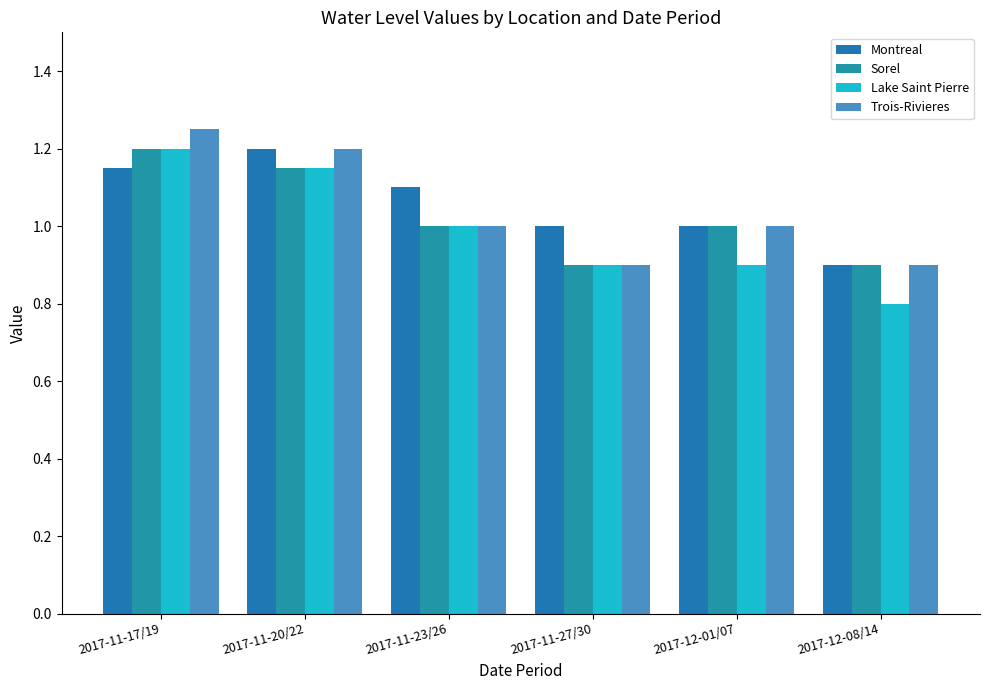

At how many categories does at least one series exceed 0?

6